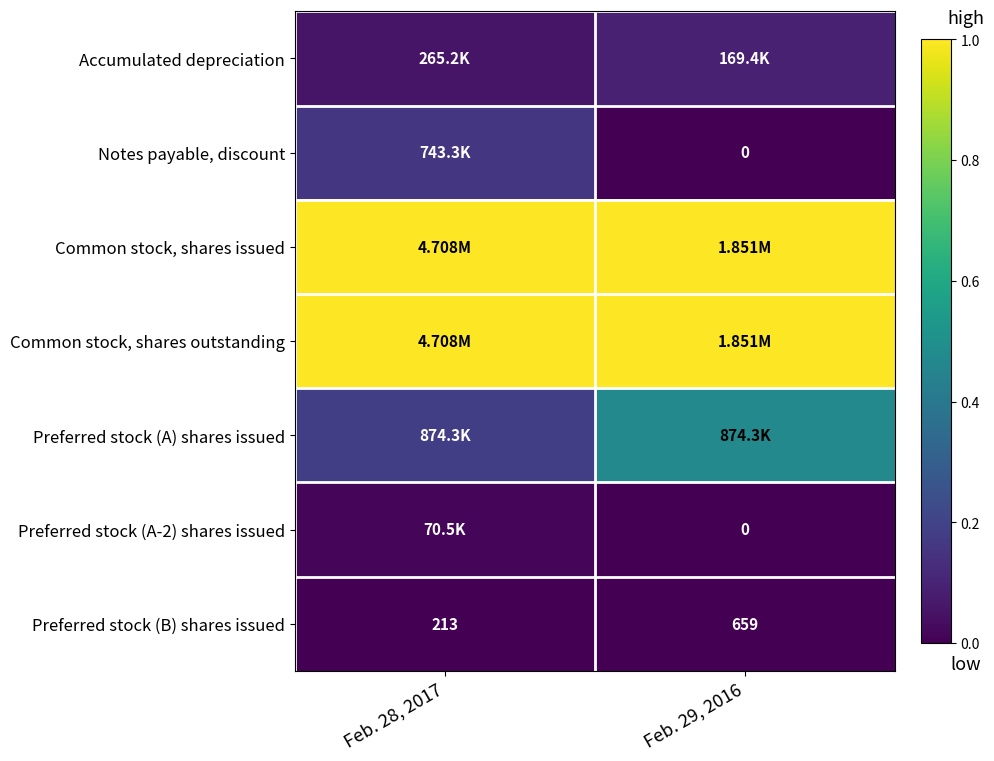

Count the number of data series in this chart.

7